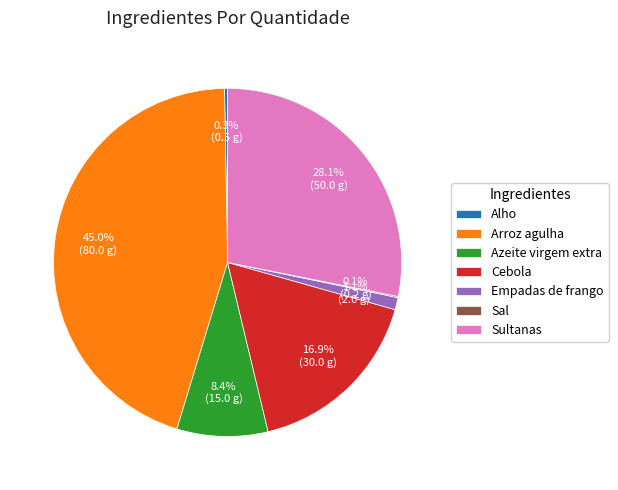

What is the largest slice in the pie chart?

Arroz agulha